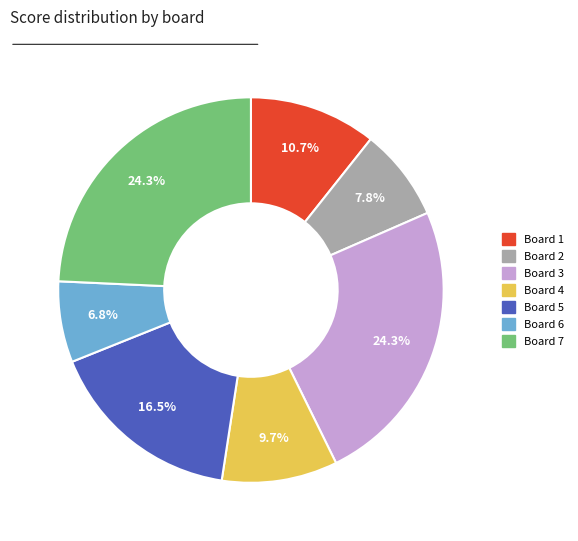

True or false: Board 3 accounts for 30% of the total.

False